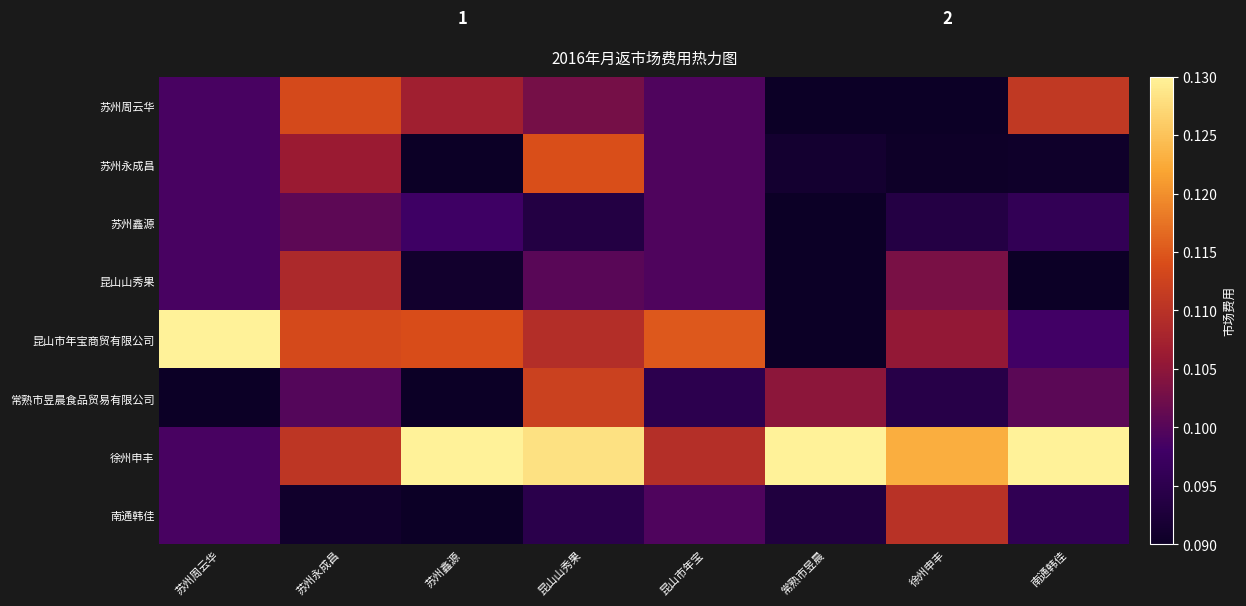

Rank the series by their maximum value, from highest to lowest.

昆山市年宝商贸有限公司, 徐州申丰, 苏州永成昌, 苏州周云华, 常熟市昱晨食品贸易有限公司, 南通韩佳, 昆山山秀果, 苏州鑫源